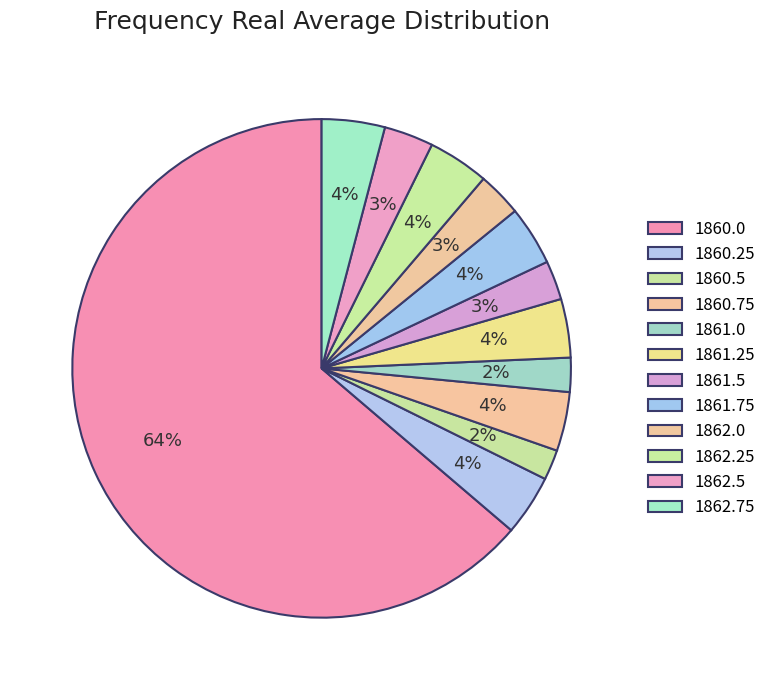

What is the smallest slice in the pie chart?

1860.5